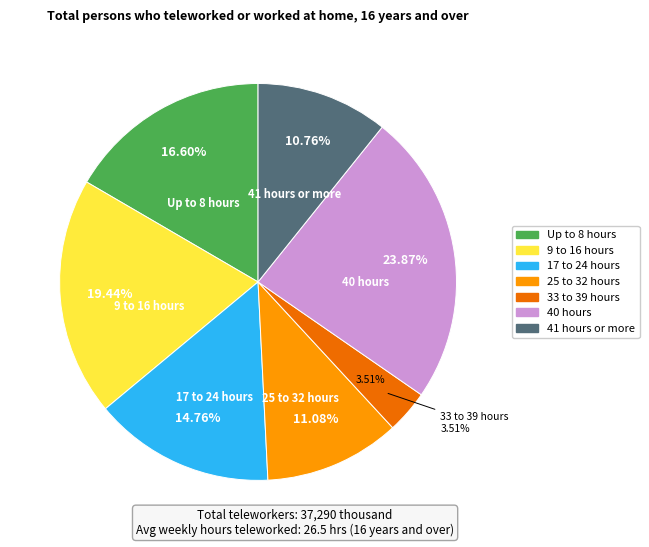

How many segments does this pie chart have?

7